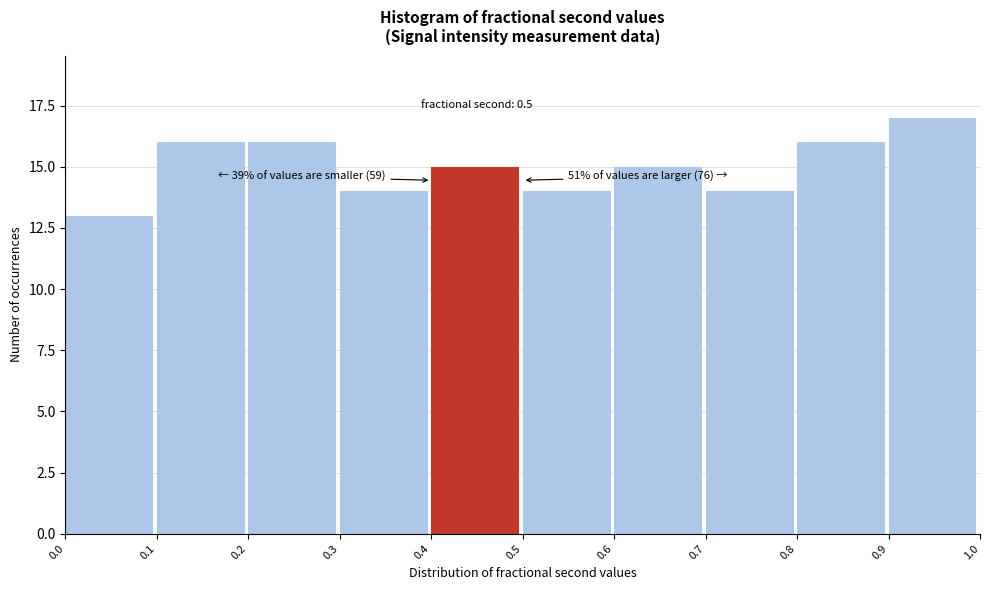

Over which range of the x-axis is the bar tallest?

0.9 to 1.0